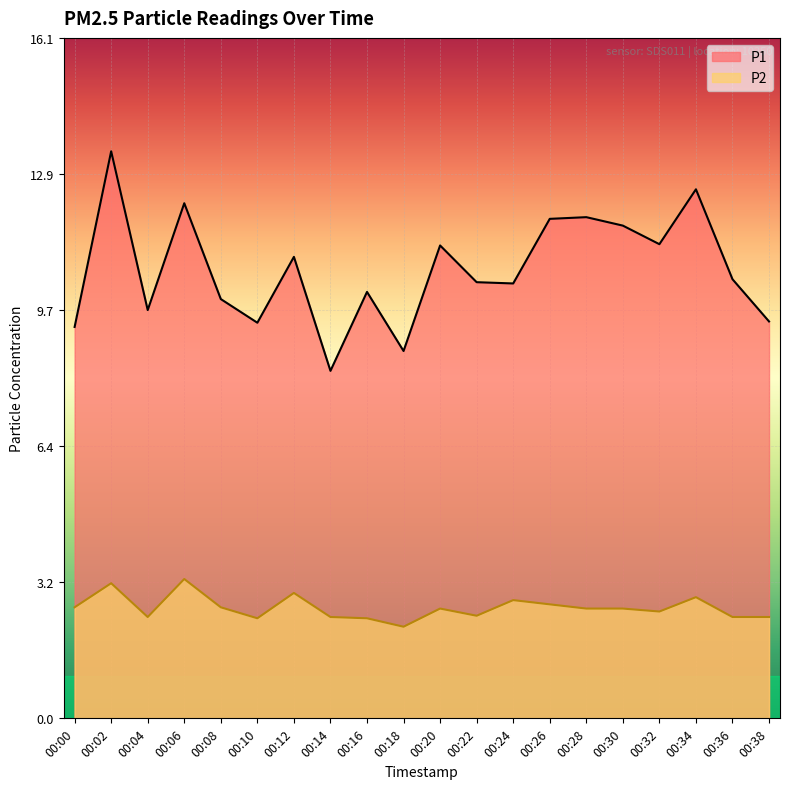

At how many categories does at least one series exceed 7?

20